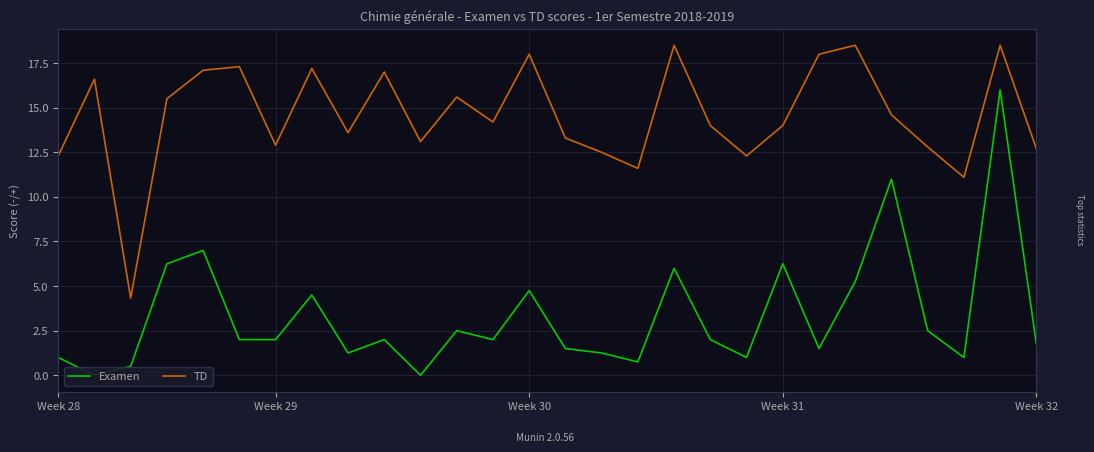

Reading left to right, extract all data points from this chart.

Examen: 1.0	0.0	0.5	6.2	7.0	2.0	2.0	4.5	1.2	2.0	0.0	2.5	2.0	4.8	1.5	1.2	0.8	6.0	2.0	1.0	6.2	1.5	5.2	11.0	2.5	1.0	16.0	1.8
TD: 12.3	16.6	4.3	15.5	17.1	17.3	12.9	17.2	13.6	17.0	13.1	15.6	14.2	18.0	13.3	12.5	11.6	18.5	14.0	12.3	14.0	18.0	18.5	14.6	12.8	11.1	18.5	12.7